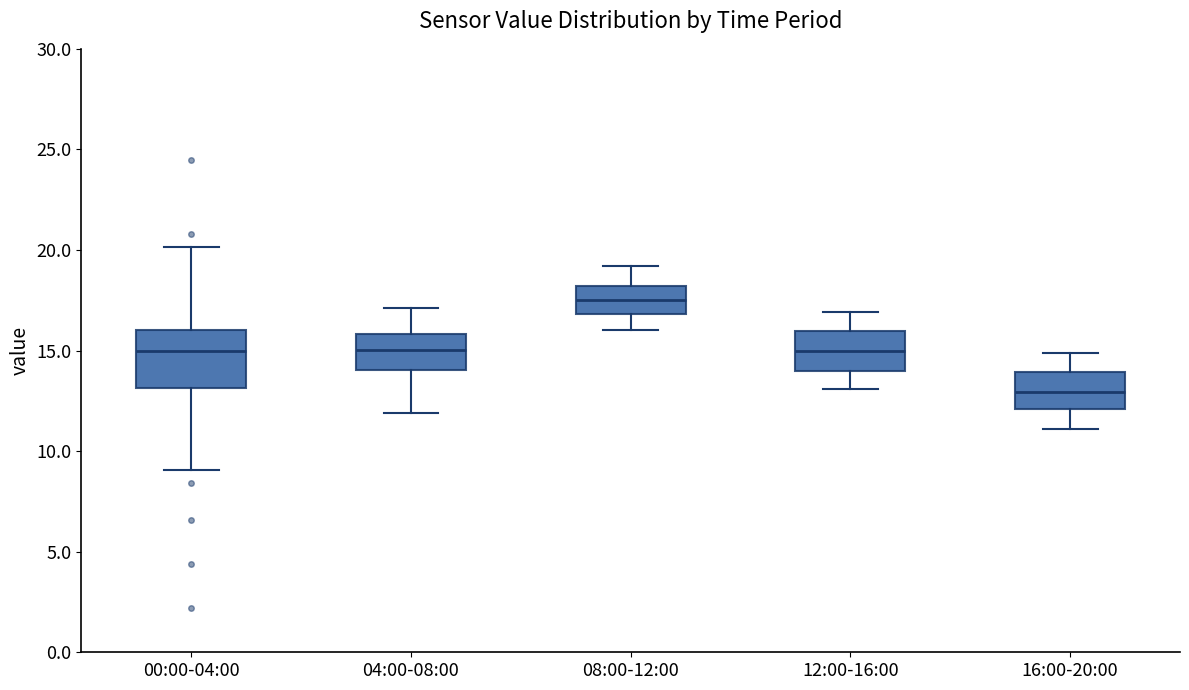

Reading left to right, transcribe this box plot: for each box, give where its median line is, the range the box spans, and where its two whiskers end, as read against the y-axis. The values are not printed on the chart, so give them approximately, as read against the axis.

00:00-04:00: median 15.0, box 13.0 to 16.0, whiskers 9.0 to 20.0
04:00-08:00: median 15.0, box 14.0 to 16.0, whiskers 12.0 to 17.0
08:00-12:00: median 17.5, box 17.0 to 18.0, whiskers 16.0 to 19.0
12:00-16:00: median 15.0, box 14.0 to 16.0, whiskers 13.0 to 17.0
16:00-20:00: median 13.0, box 12.0 to 14.0, whiskers 11.0 to 15.0